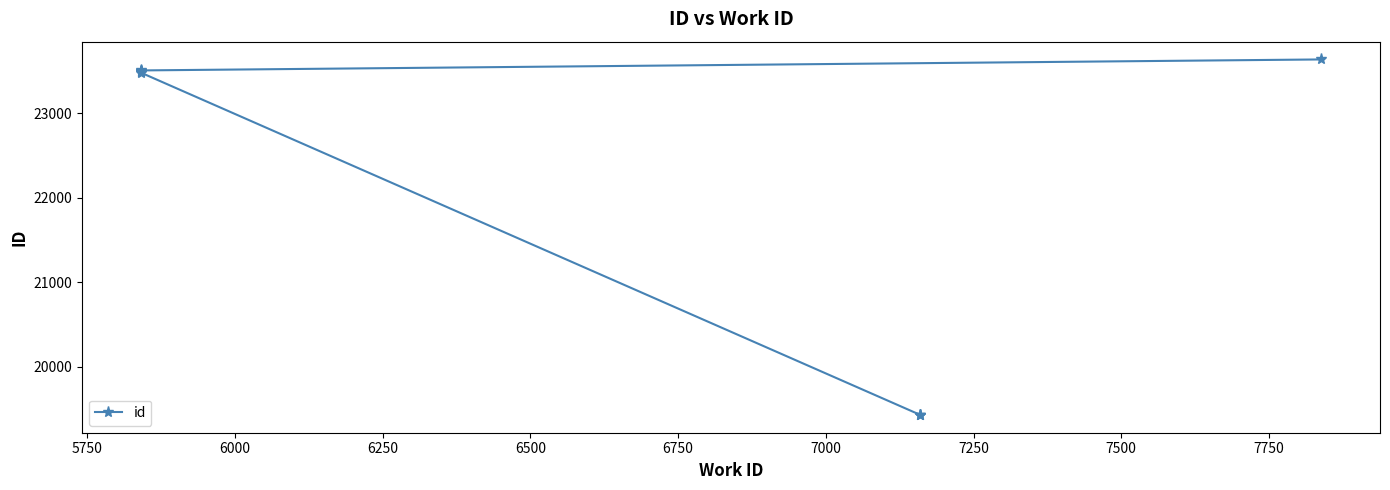

Reading left to right, extract all data points from this chart.

19432	19434	19435	23482	23486	23488	23499	23503	23509	23639